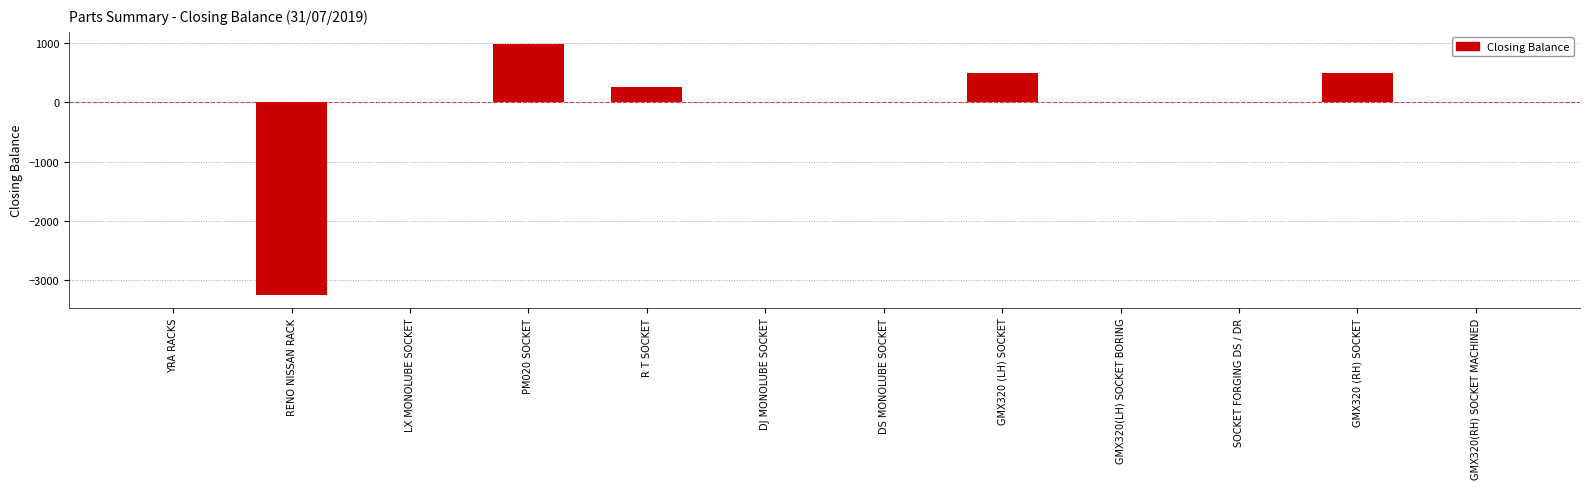

Between RENO NISSAN RACK and YRA RACKS, which is larger?

YRA RACKS